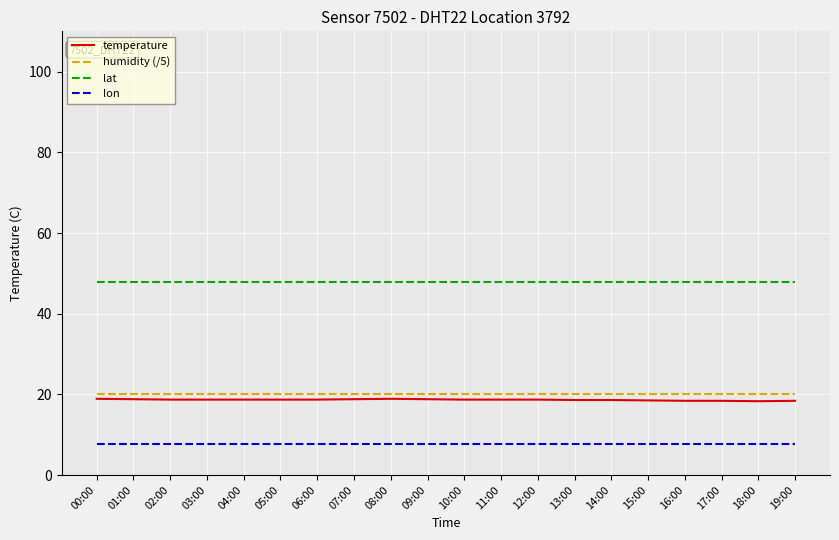

Is the value of temperature at 04:00 greater than the value of lon at 12:00?

Yes